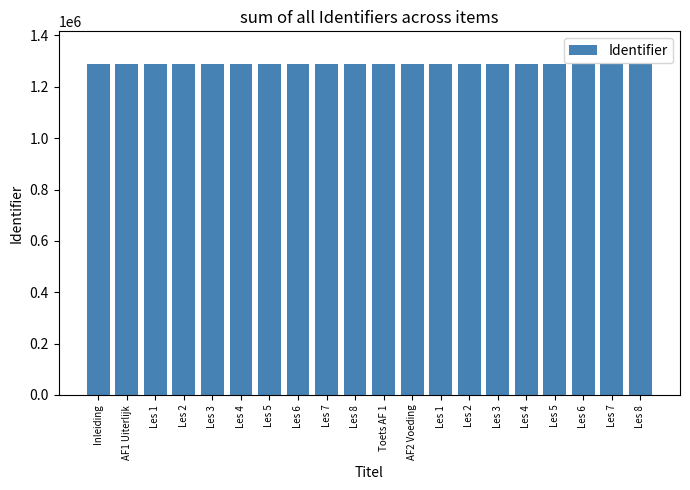

How many values are below 1287421?

10